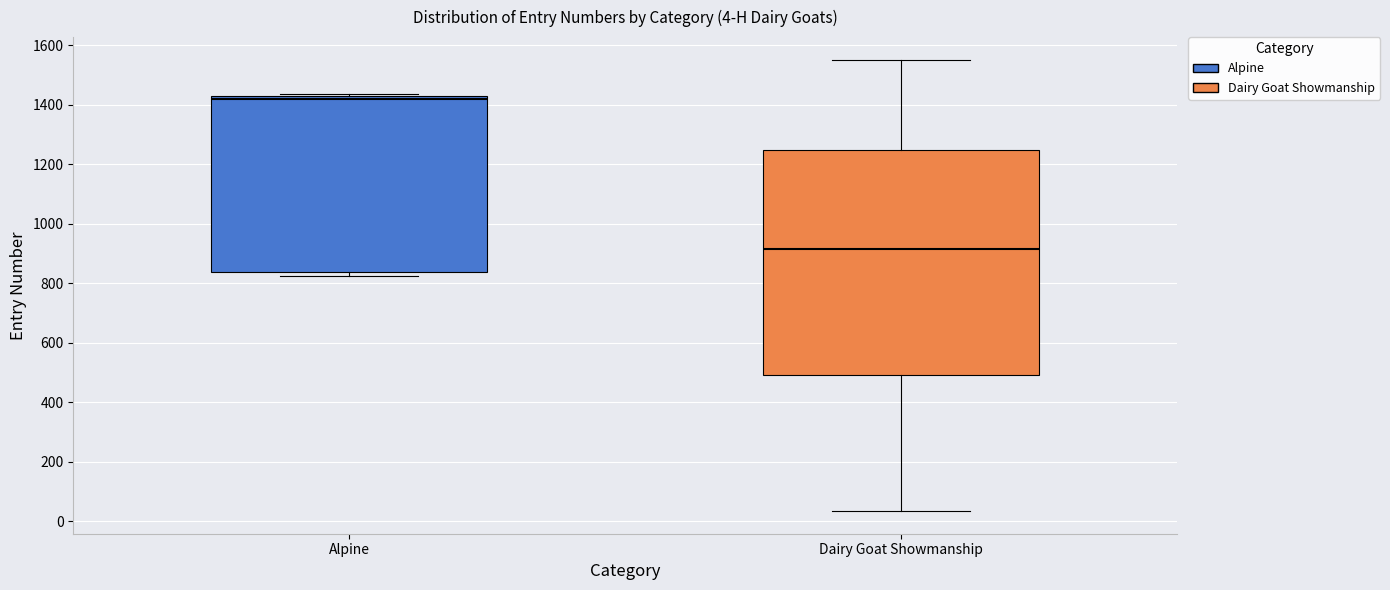

Which box is the tallest, from its lower edge to its upper edge?

Dairy Goat Showmanship